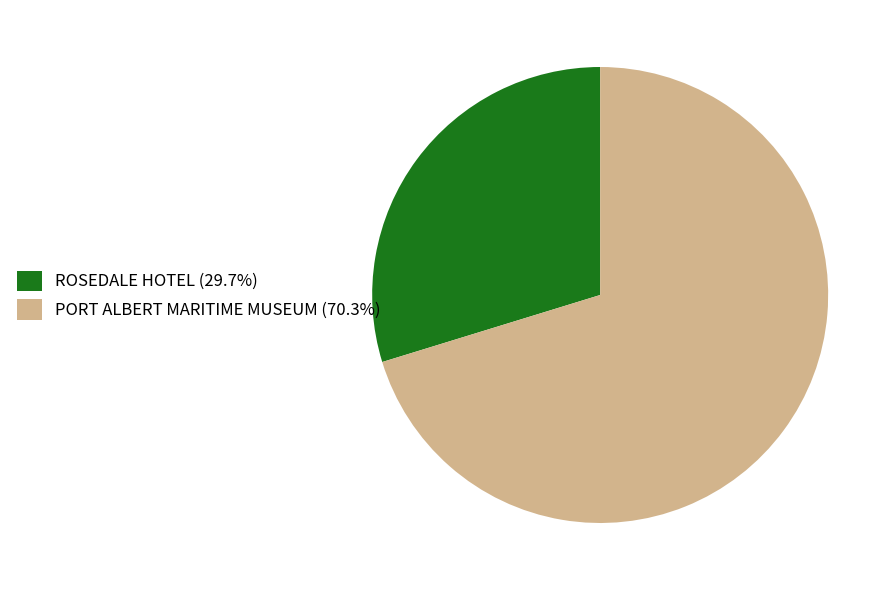

Do ROSEDALE HOTEL (29.7%) and PORT ALBERT MARITIME MUSEUM (70.3%) together represent more than half of the pie?

Yes